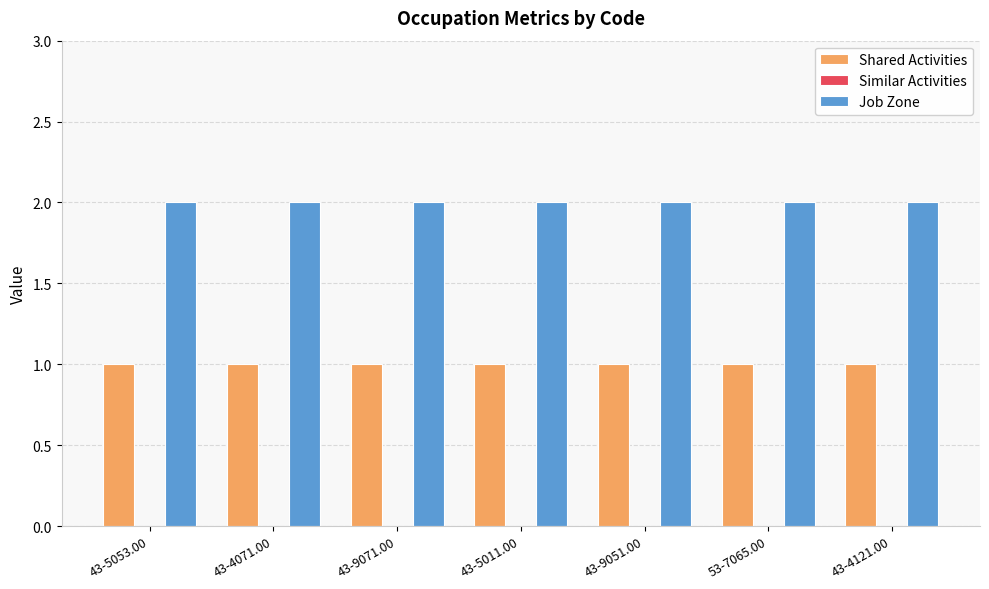

Is it true that Job Zone equals 0 at 43-5053.00?

False